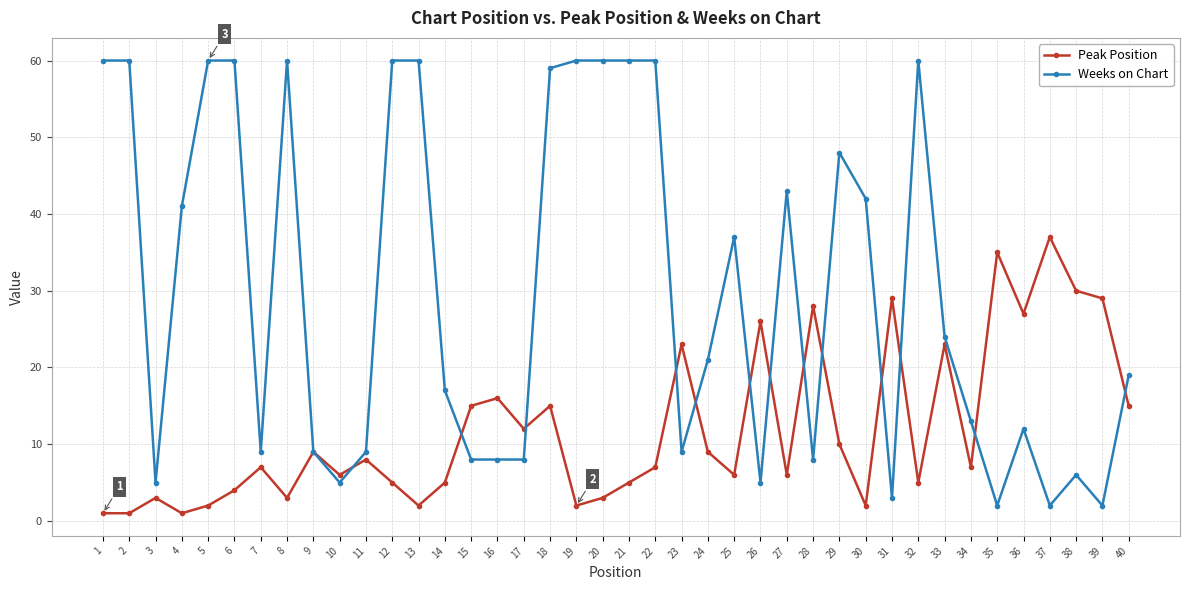

At which label does Weeks on Chart first exceed 21?

1